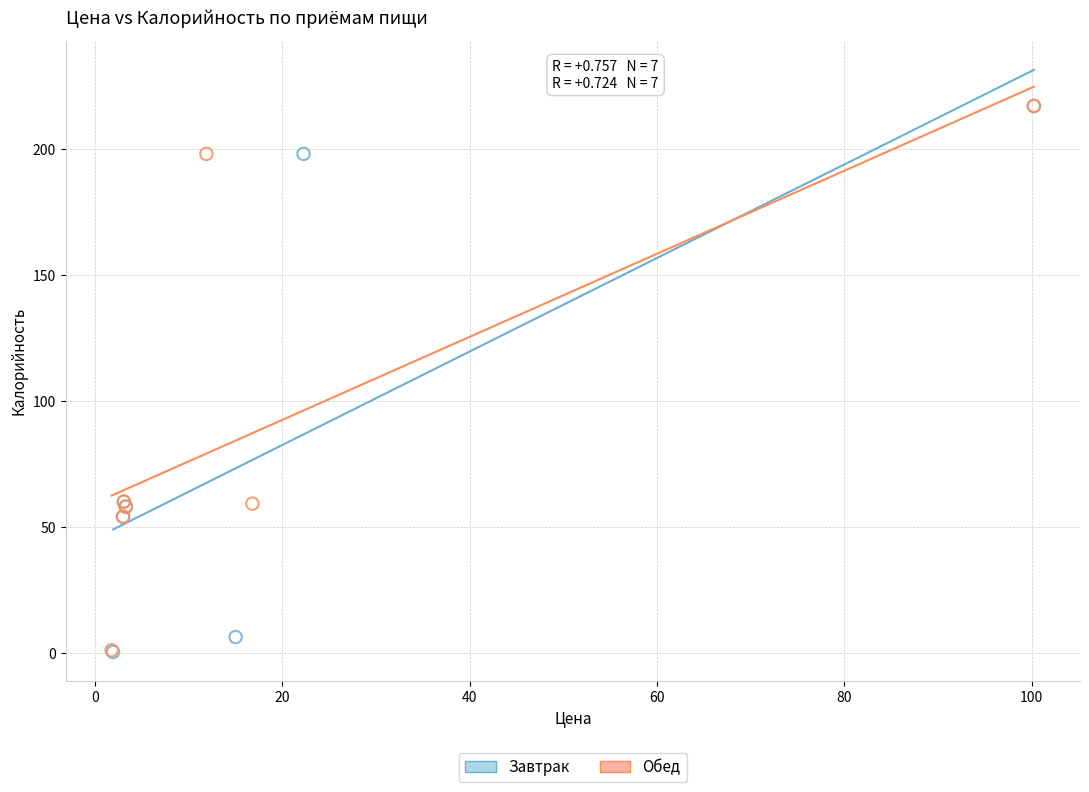

What are all the series names shown in the legend?

Завтрак, Обед